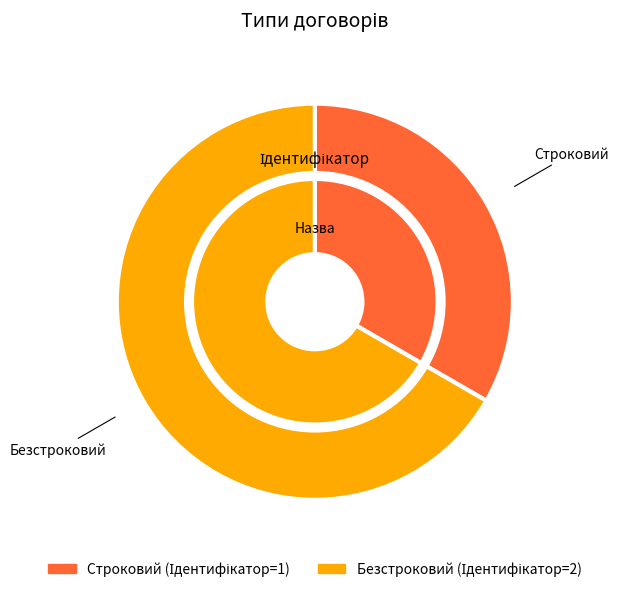

Which has a higher value, Строковий or Безстроковий?

Безстроковий